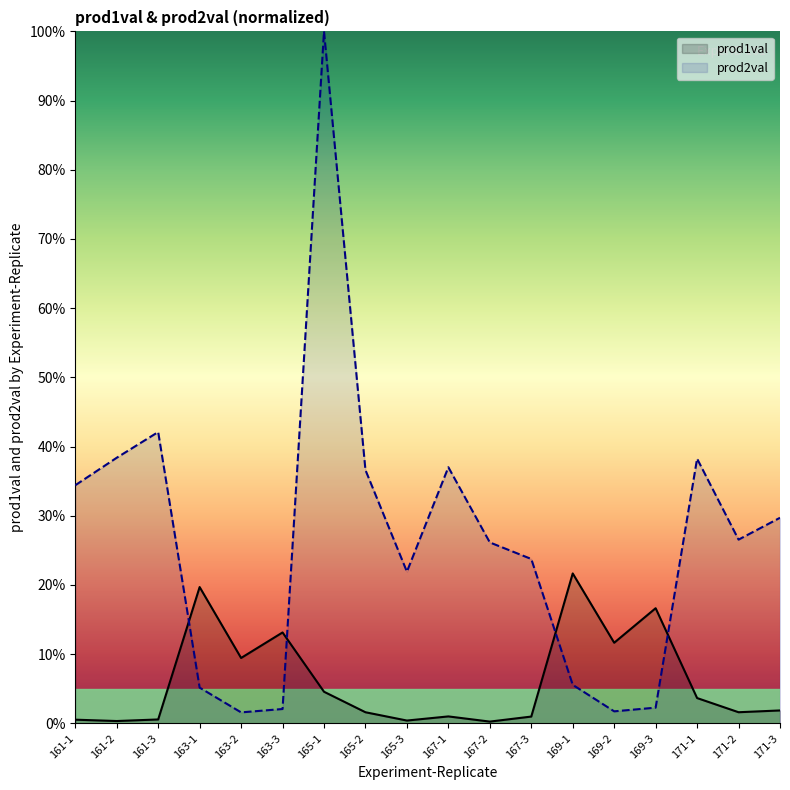

What are all the series names shown in the legend?

prod1val, prod2val